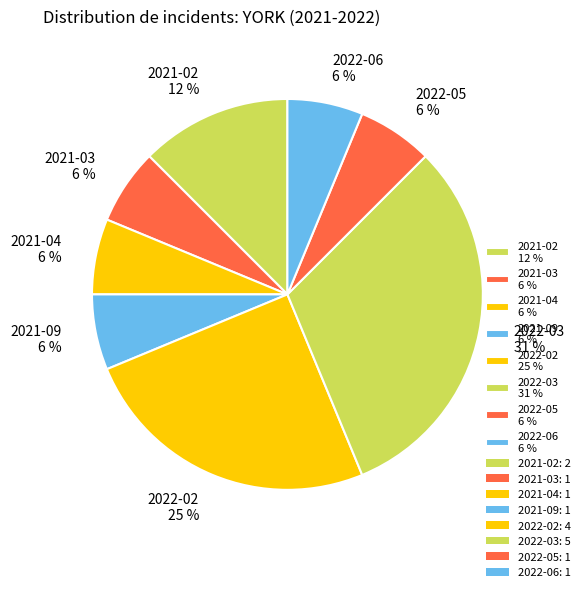

To the nearest percent, what percentage of the pie is 2021-03?

6%